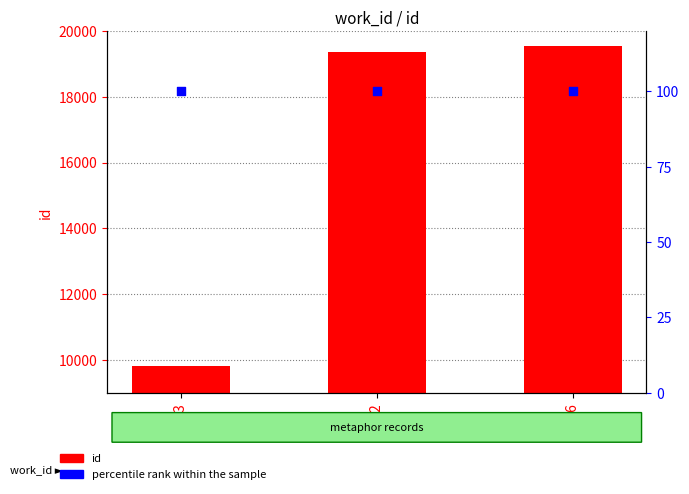

At how many categories does at least one series exceed 9755?

3